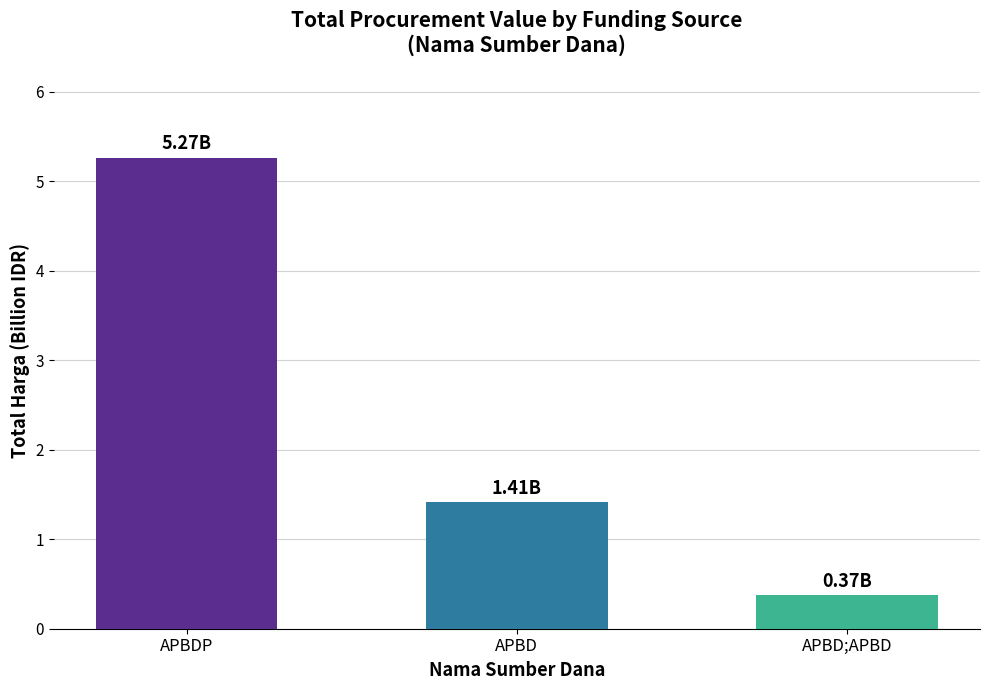

Reading left to right, what are all the values shown in this chart?

APBDP=5.3	APBD=1.4	APBD;APBD=0.4